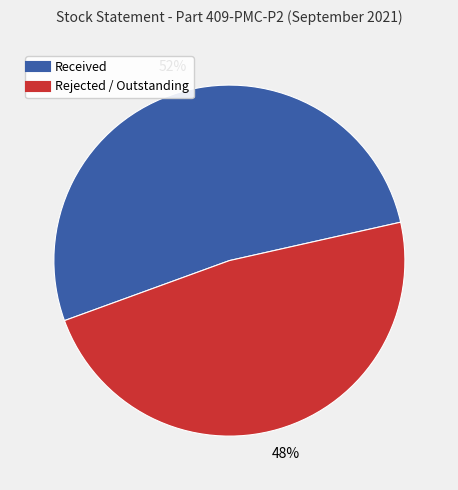

Does any single category account for the majority?

Yes